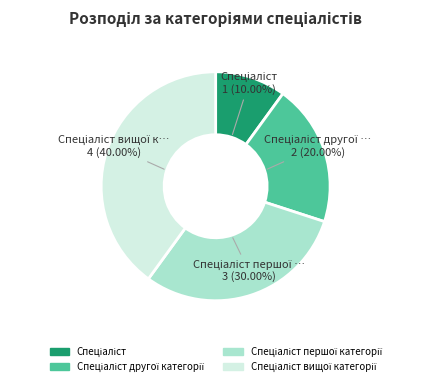

Does any single category account for the majority?

No